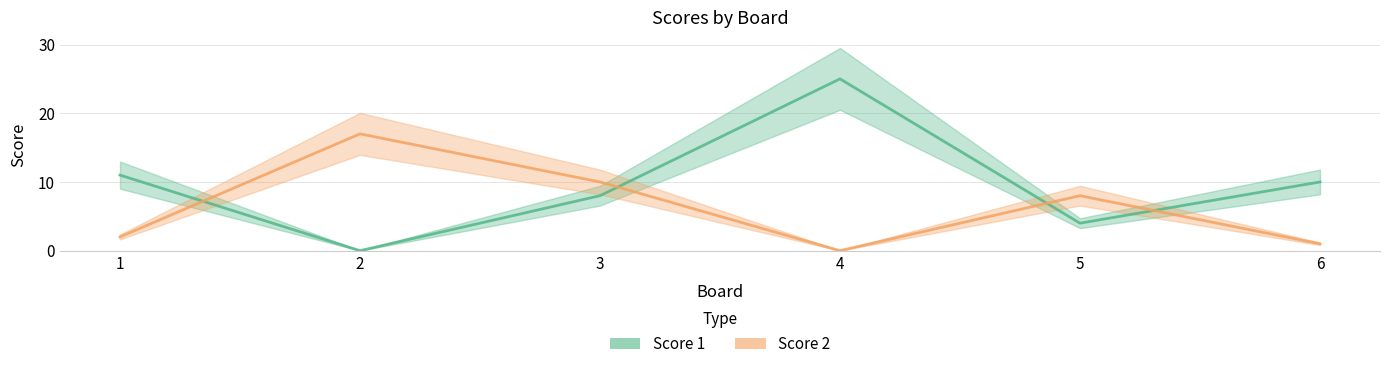

How many data points in Score 1 are less than 10?

3